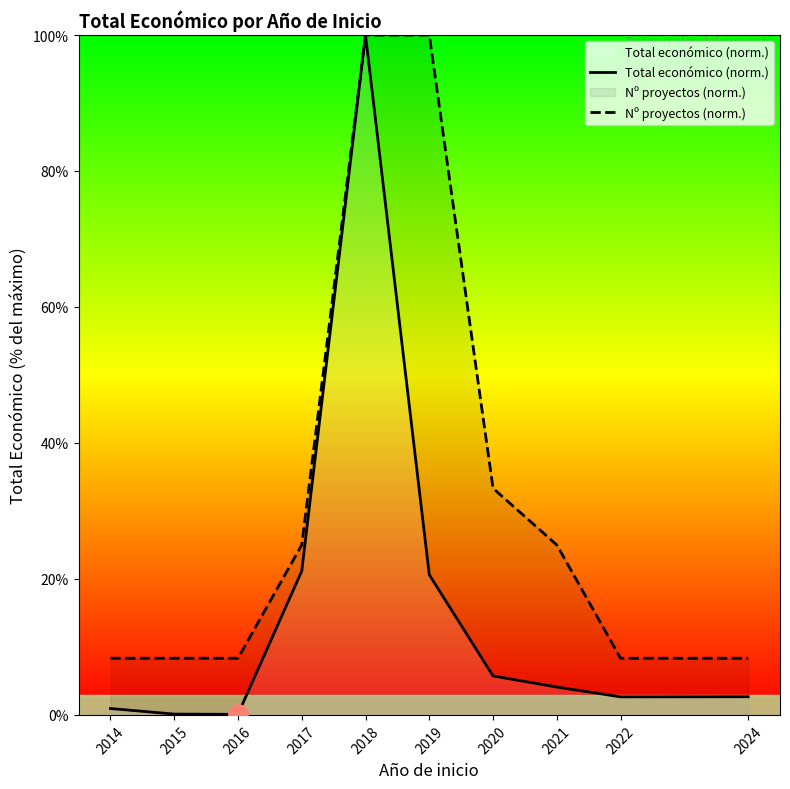

What is the value of the Nº proyectos (norm.) point at the 3rd from the left?

8.3